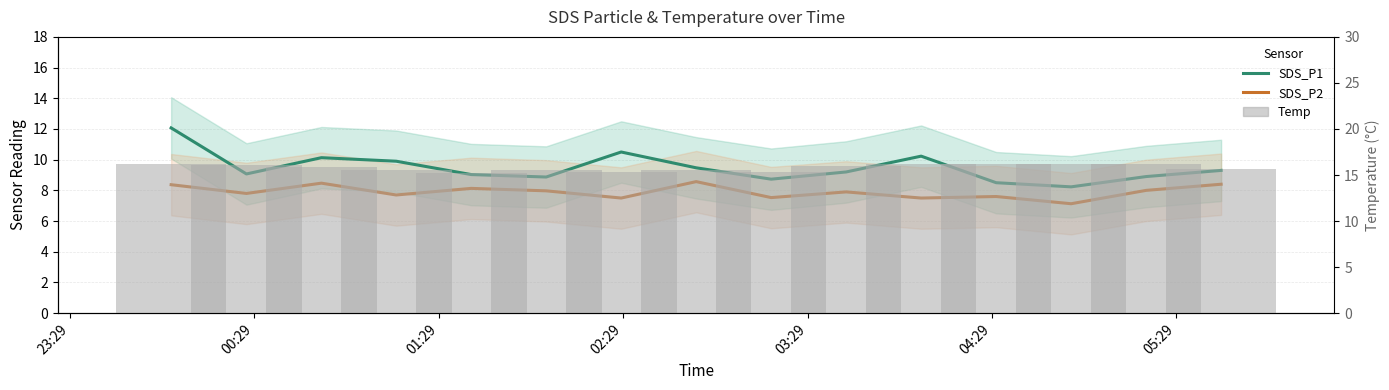

Are the bars horizontal?

No